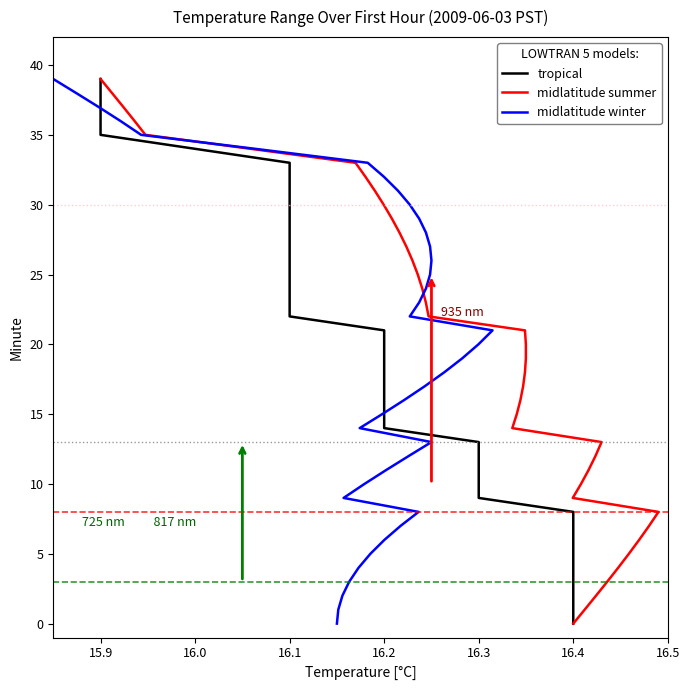

What is the difference between the maximum and second lowest values in the midlatitude winter series?

38